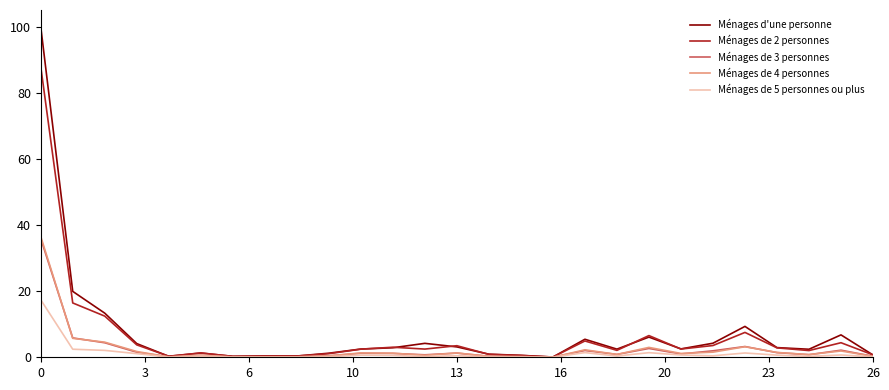

Which series has the largest range (max minus min)?

Ménages d'une personne